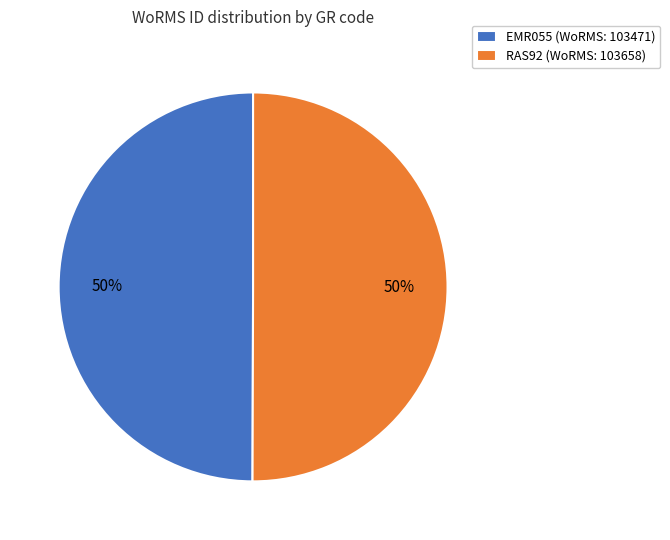

To the nearest percent, what is the average slice percentage?

50%